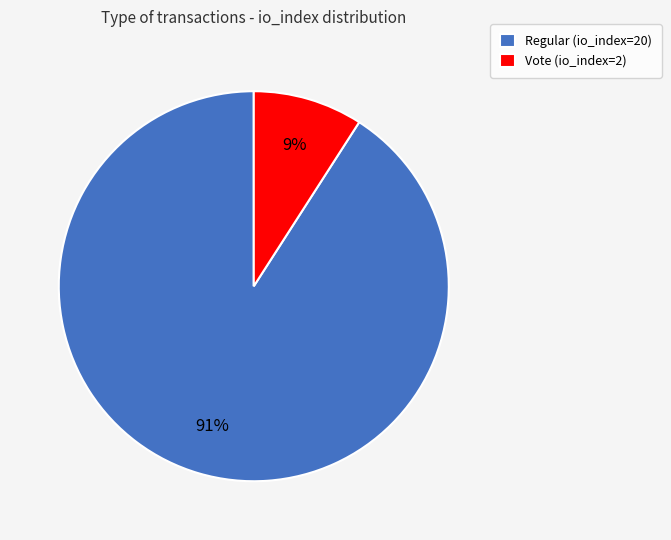

To the nearest percent, what portion does Regular (io_index=20) represent?

91%